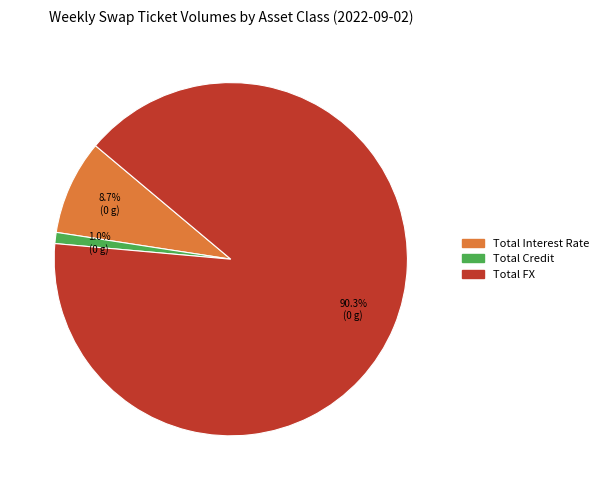

Does Total Interest Rate represent more than half of the total?

No